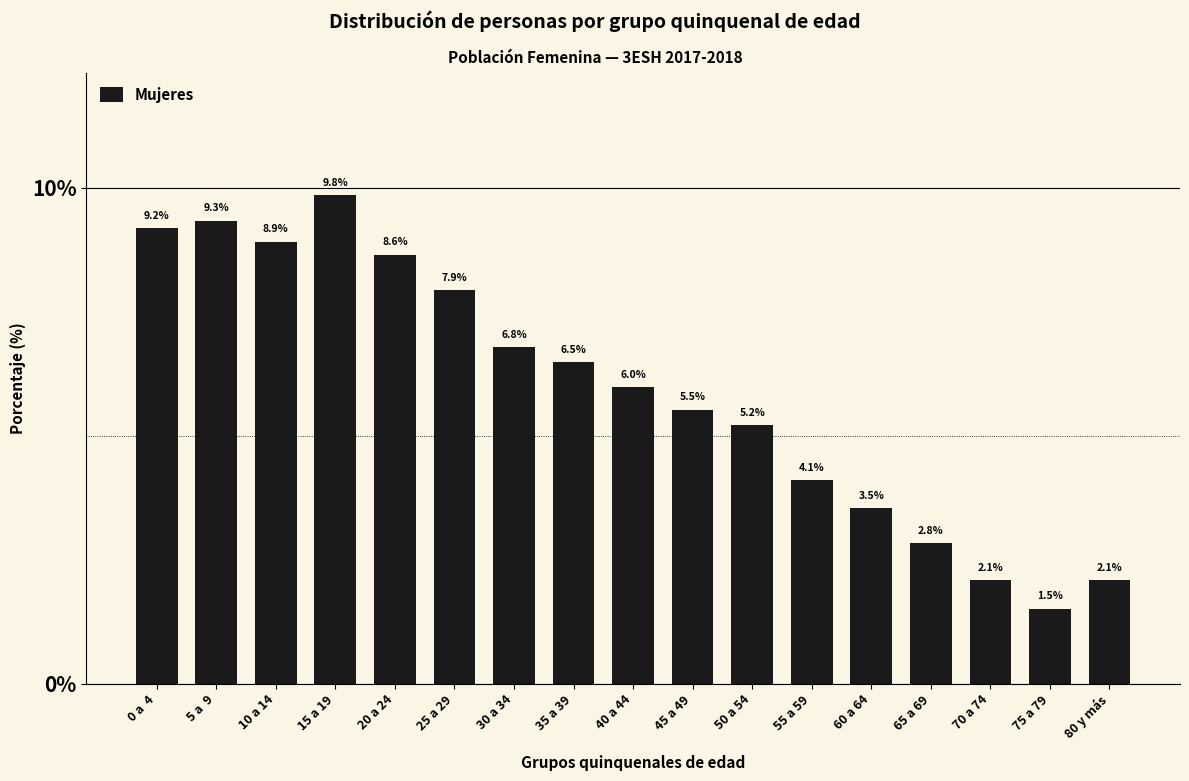

Reading left to right, list all the values displayed in this chart.

9.2	9.3	8.9	9.8	8.6	7.9	6.8	6.5	6.0	5.5	5.2	4.1	3.5	2.8	2.1	1.5	2.1